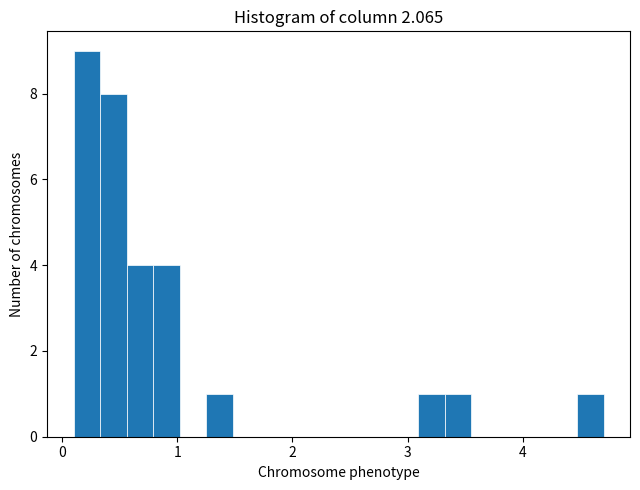

Around what value on the x-axis is the tallest bar? Give the approximate position of its centre, as read against the axis.

0.2